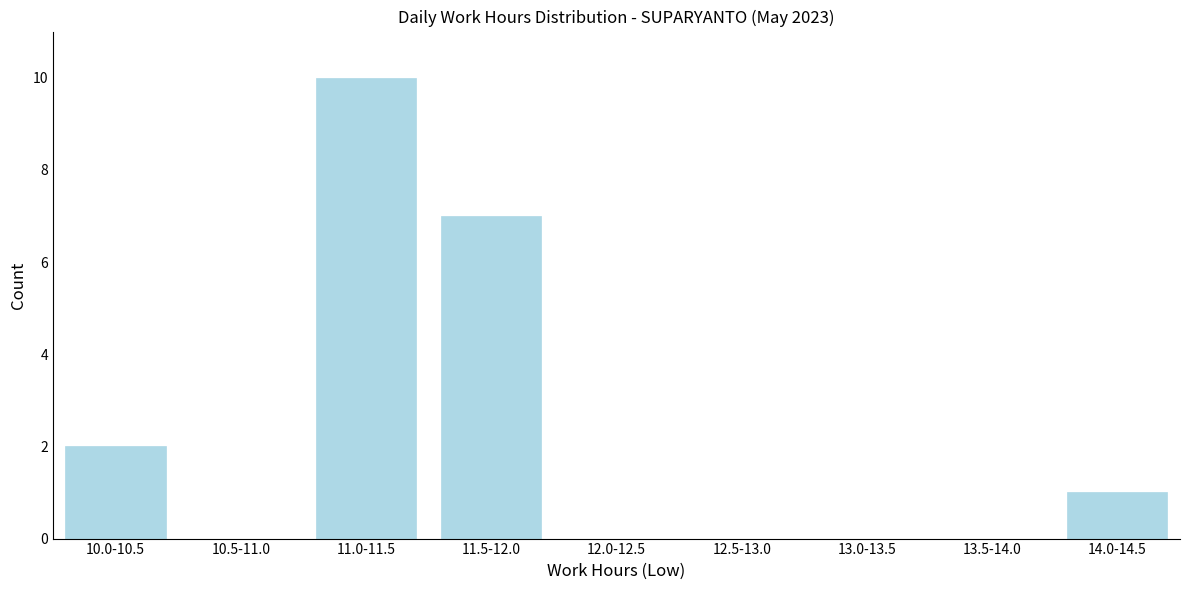

Reading left to right, extract all data points from this chart.

10.0-10.5=2	10.5-11.0=0	11.0-11.5=10	11.5-12.0=7	12.0-12.5=0	12.5-13.0=0	13.0-13.5=0	13.5-14.0=0	14.0-14.5=1